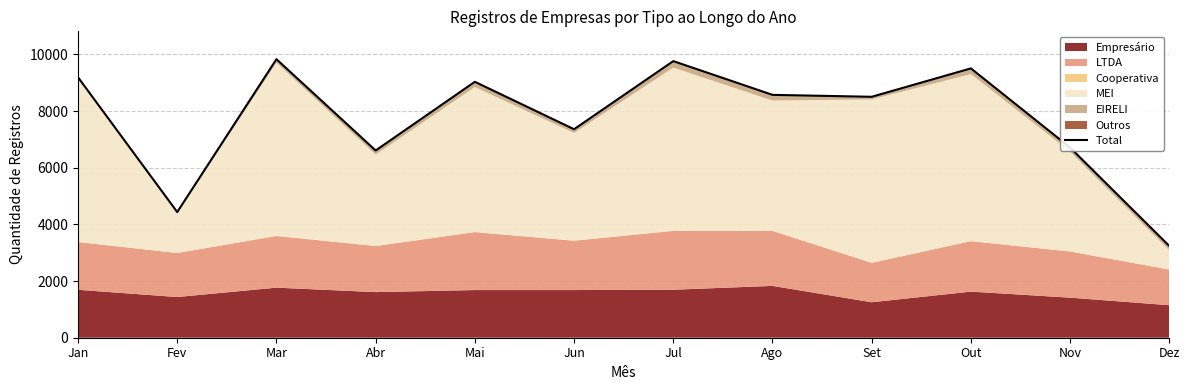

What is the average value?

7728